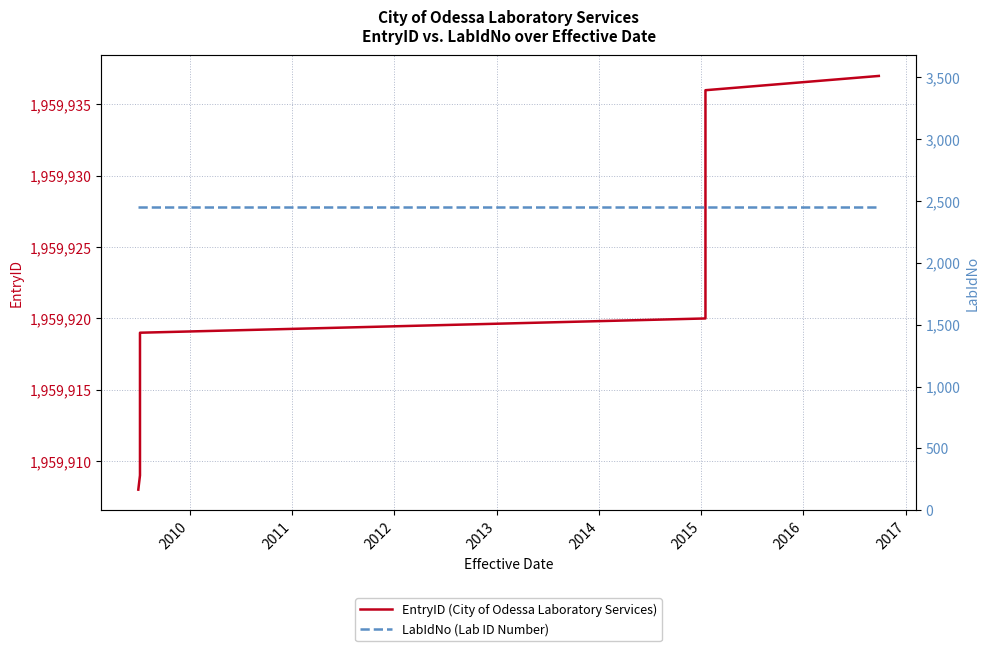

True or false: LabIdNo (Lab ID Number) and EntryID (City of Odessa Laboratory Services) intersect in this chart.

False